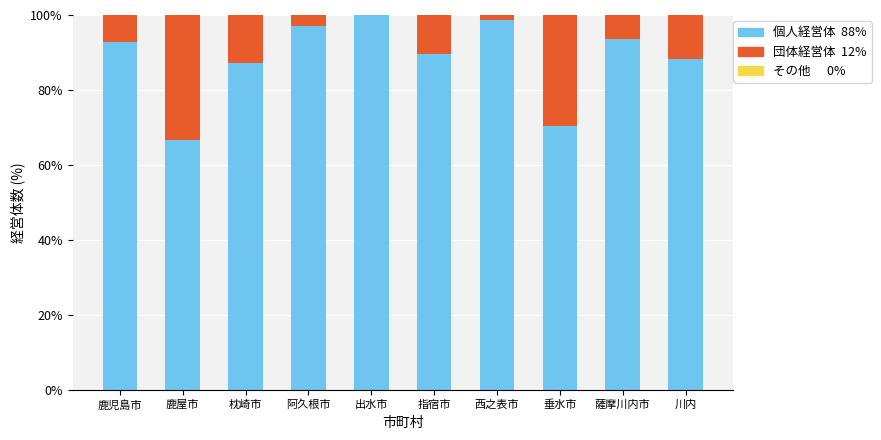

What is the total value across all series at 阿久根市?

100.0